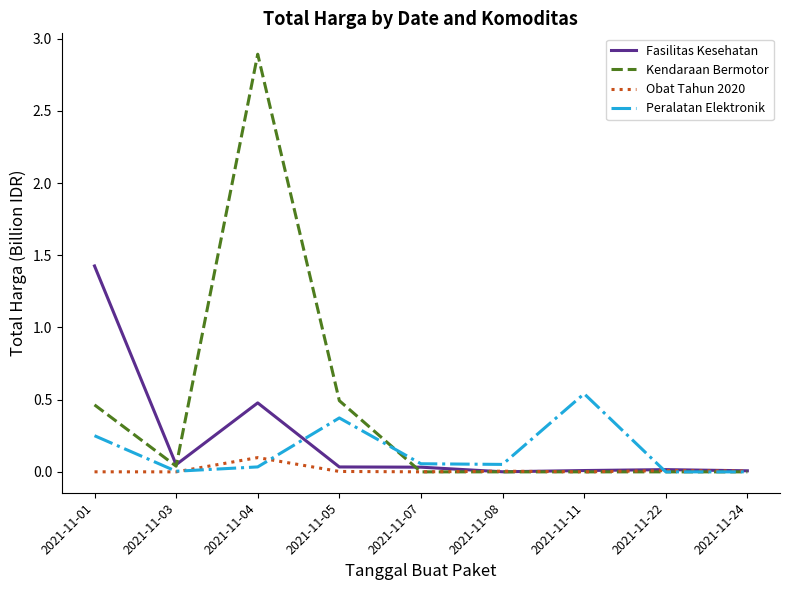

Which category has the highest value in the Fasilitas Kesehatan series?

2021-11-01